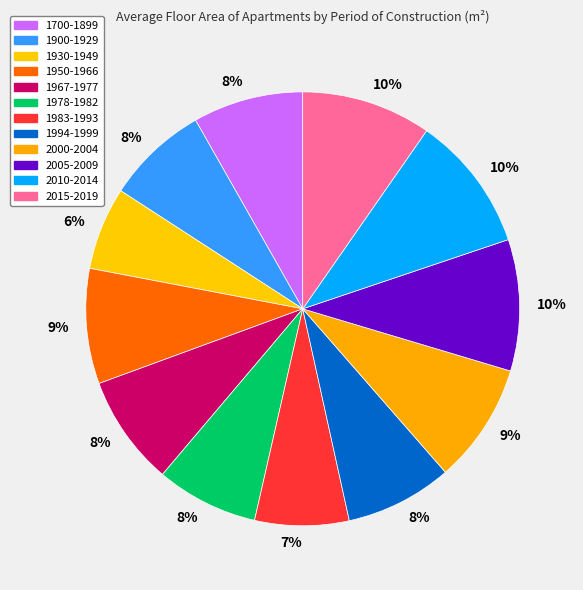

What is the smallest slice in the pie chart?

1930-1949